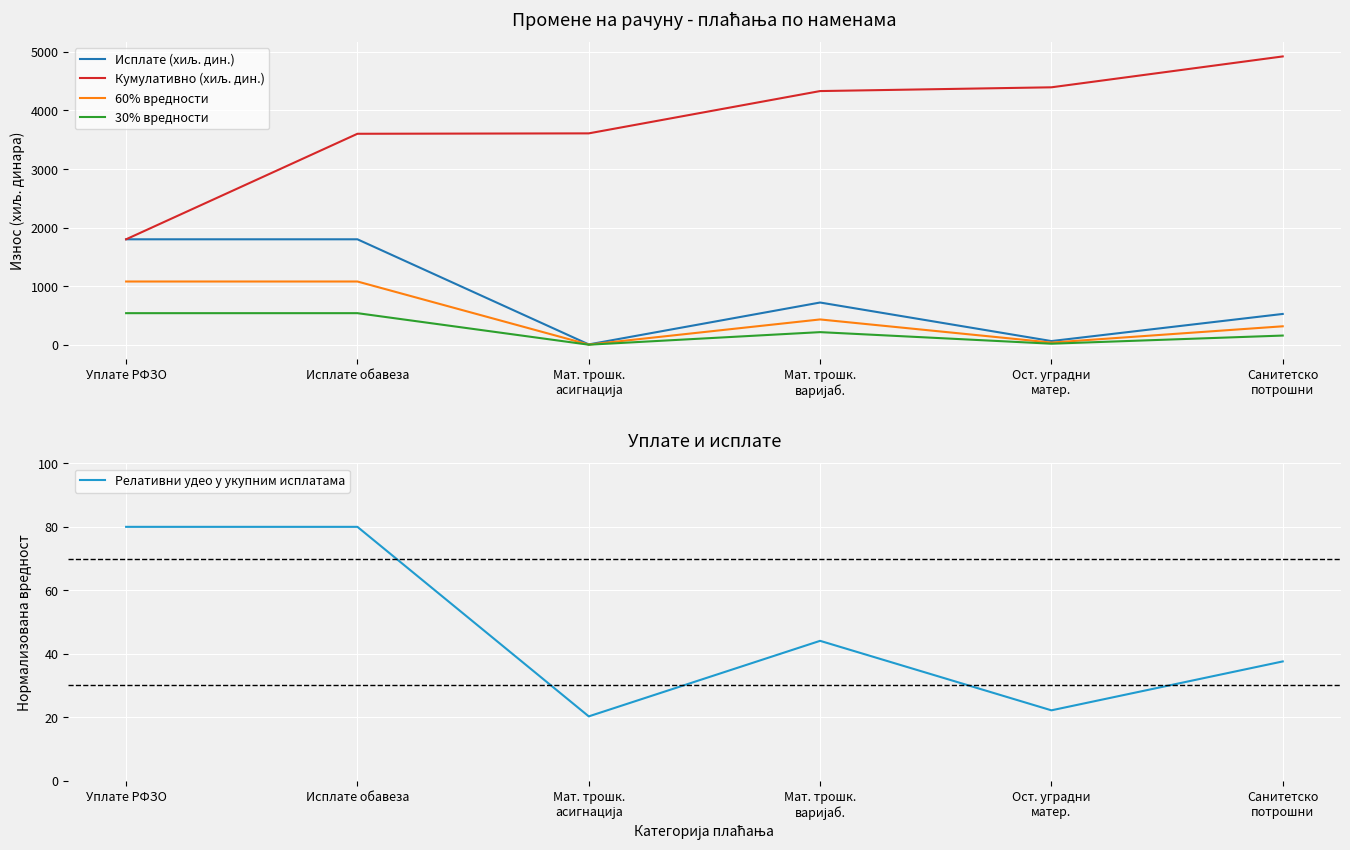

Reading left to right, list all the values displayed in this chart.

Исплате (хиљ. дин.): Уплате РФЗО=1801.2	Исплате обавеза=1801.2	Мат. трошк.
асигнација=6.9	Мат. трошк.
варијаб.=722.0	Ост. уградни
матер.=64.2	Санитетско
потрошни=527.1
Кумулативно (хиљ. дин.): Уплате РФЗО=1801.2	Исплате обавеза=3602.4	Мат. трошк.
асигнација=3609.3	Мат. трошк.
варијаб.=4331.4	Ост. уградни
матер.=4395.5	Санитетско
потрошни=4922.6
60% вредности: Уплате РФЗО=1080.7	Исплате обавеза=1080.7	Мат. трошк.
асигнација=4.2	Мат. трошк.
варијаб.=433.2	Ост. уградни
матер.=38.5	Санитетско
потрошни=316.2
30% вредности: Уплате РФЗО=540.4	Исплате обавеза=540.4	Мат. трошк.
асигнација=2.1	Мат. трошк.
варијаб.=216.6	Ост. уградни
матер.=19.2	Санитетско
потрошни=158.1
Релативни удео у укупним исплатама: Уплате РФЗО=80.0	Исплате обавеза=80.0	Мат. трошк.
асигнација=20.2	Мат. трошк.
варијаб.=44.1	Ост. уградни
матер.=22.1	Санитетско
потрошни=37.6